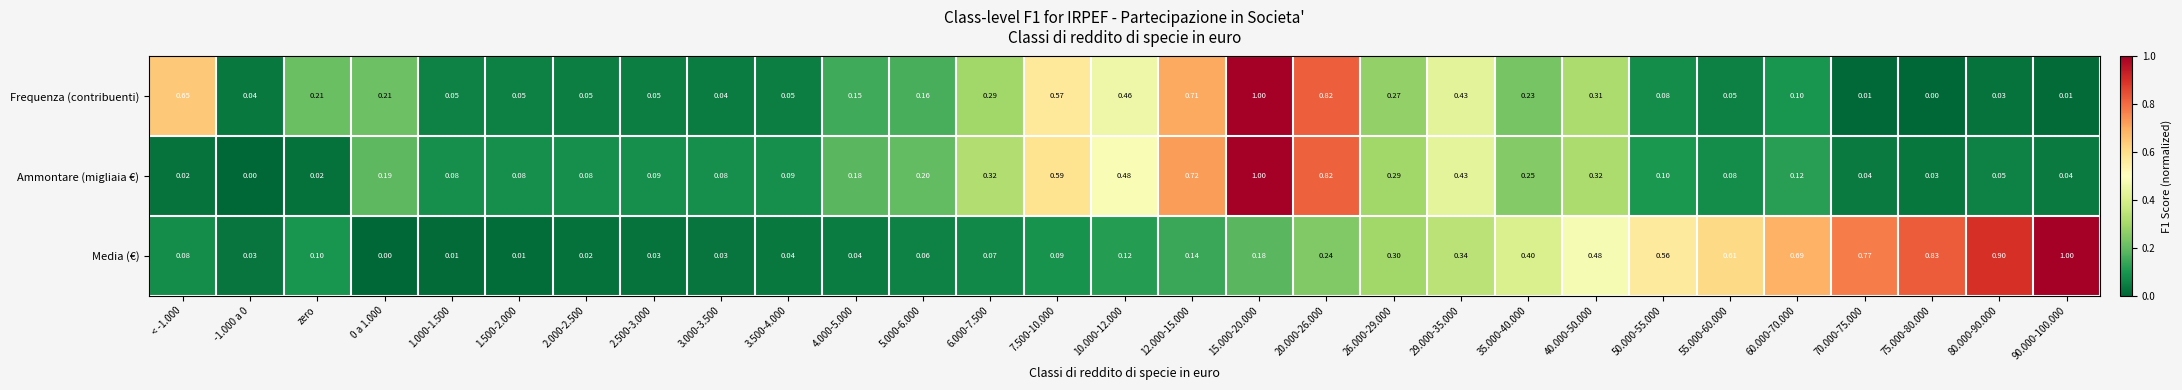

Between 26.000-29.000 and 60.000-70.000, which series saw the biggest shift?

Media (€)